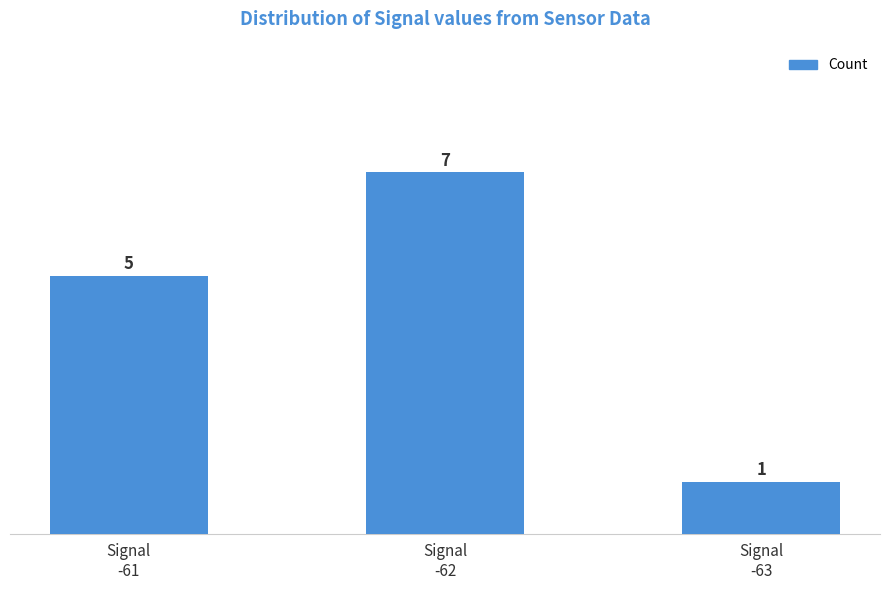

What is the value of the 2nd bar from the left?

7